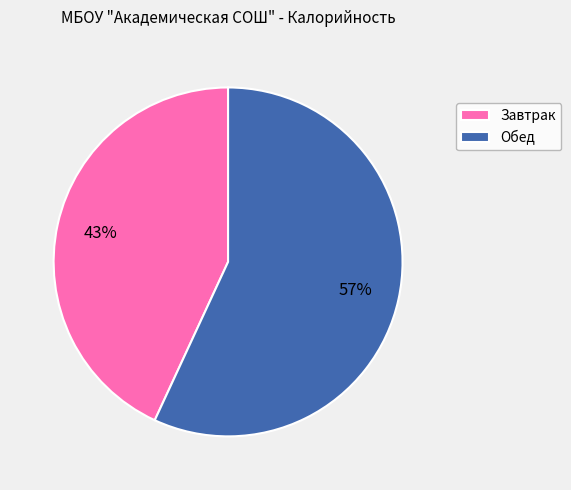

Combined, do Завтрак and Обед account for over 50%?

Yes